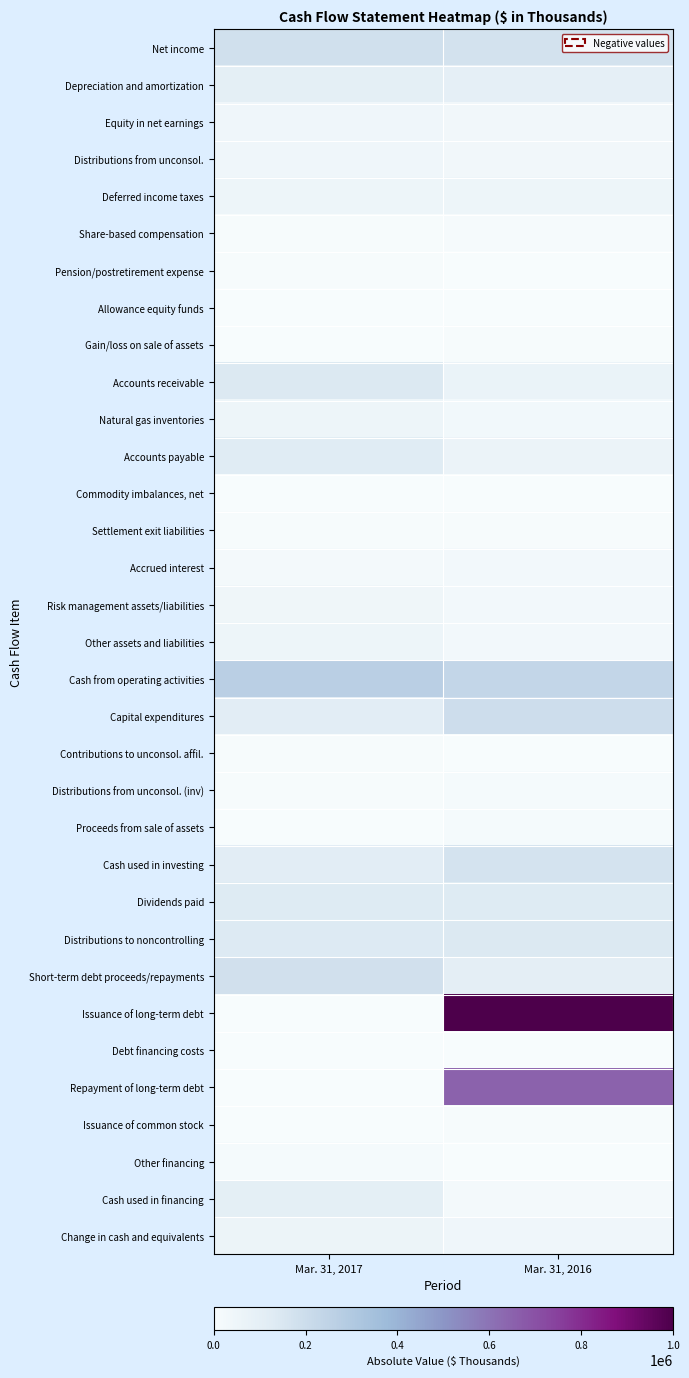

How many categories are shown in the chart?

2